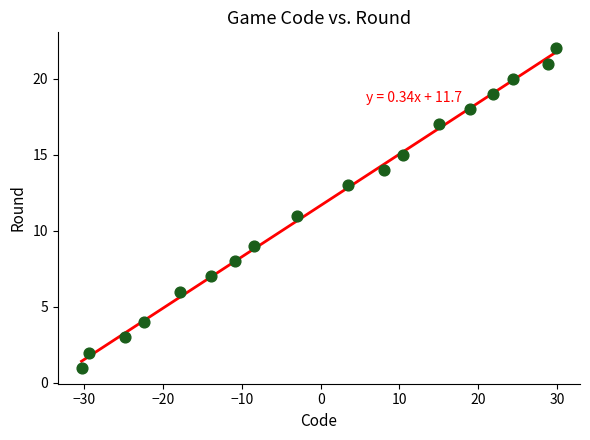

What is the range of Y values (max minus min)?

21